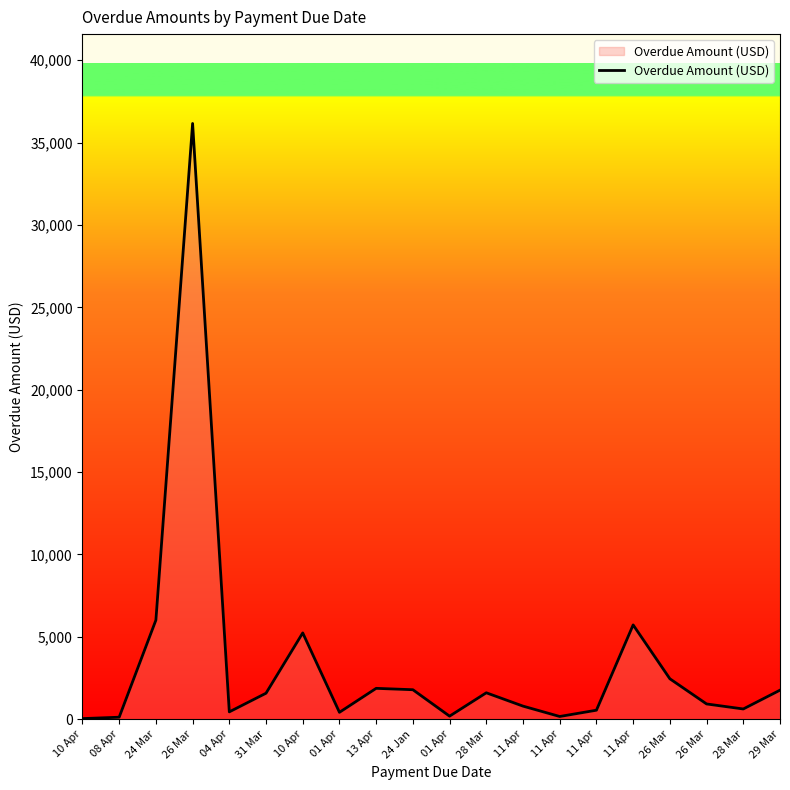

Rank the categories by value from highest to lowest.

26 Mar, 24 Mar, 11 Apr, 10 Apr, 26 Mar, 13 Apr, 24 Jan, 29 Mar, 28 Mar, 31 Mar, 26 Mar, 11 Apr, 28 Mar, 11 Apr, 04 Apr, 01 Apr, 01 Apr, 11 Apr, 08 Apr, 10 Apr